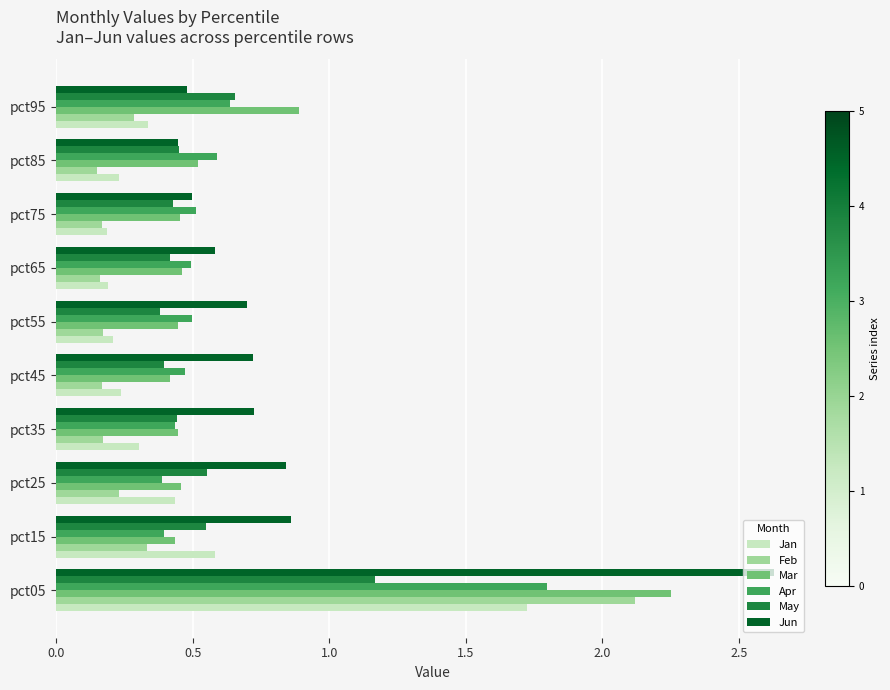

At which category does the chart reach its peak across all series?

pct05